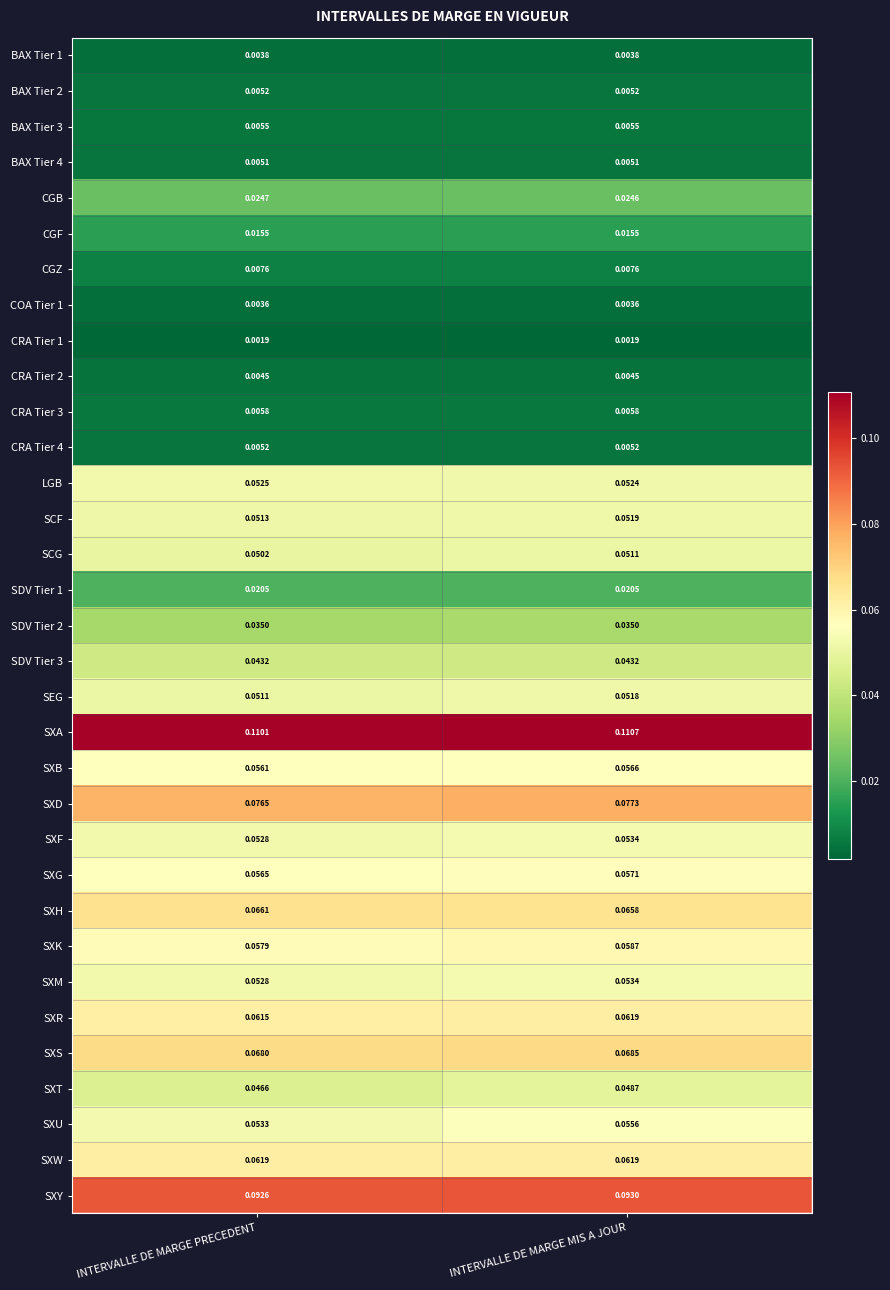

At how many categories does at least one series exceed 0?

2